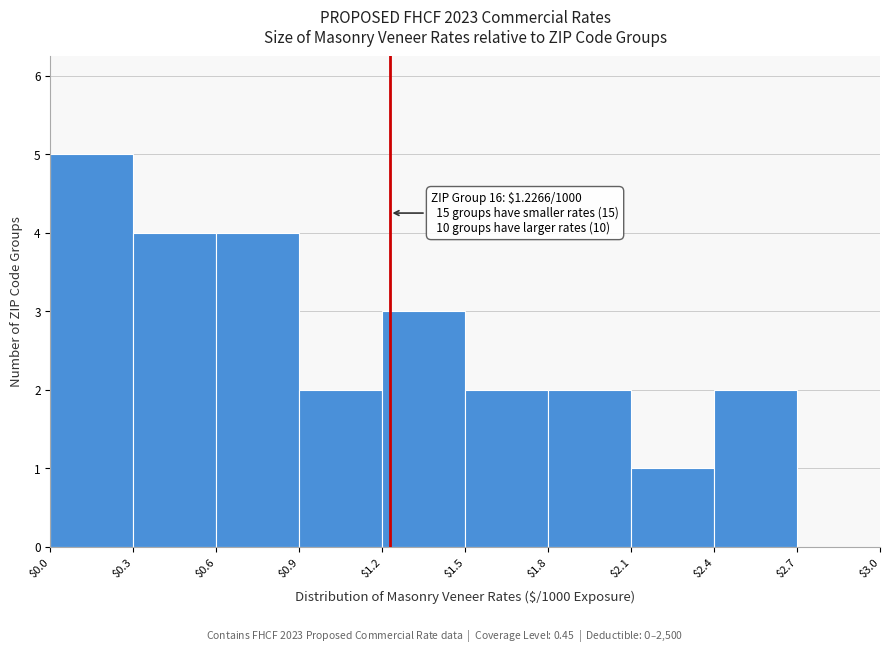

Over which range of the x-axis is the bar tallest?

$0.0 to $0.3